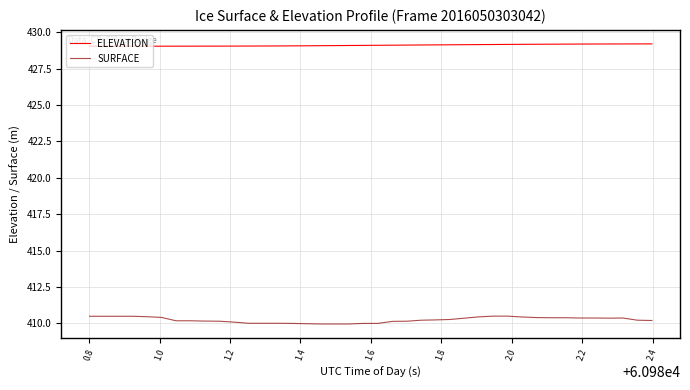

List the series in order of their peak value, highest first.

ELEVATION, SURFACE